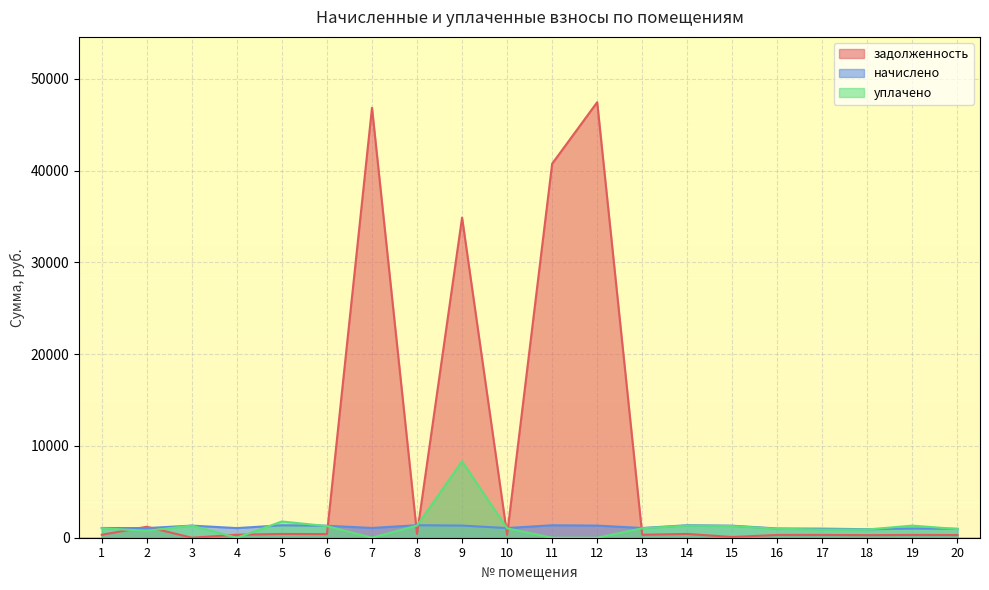

Which series has the widest spread of values?

задолженность